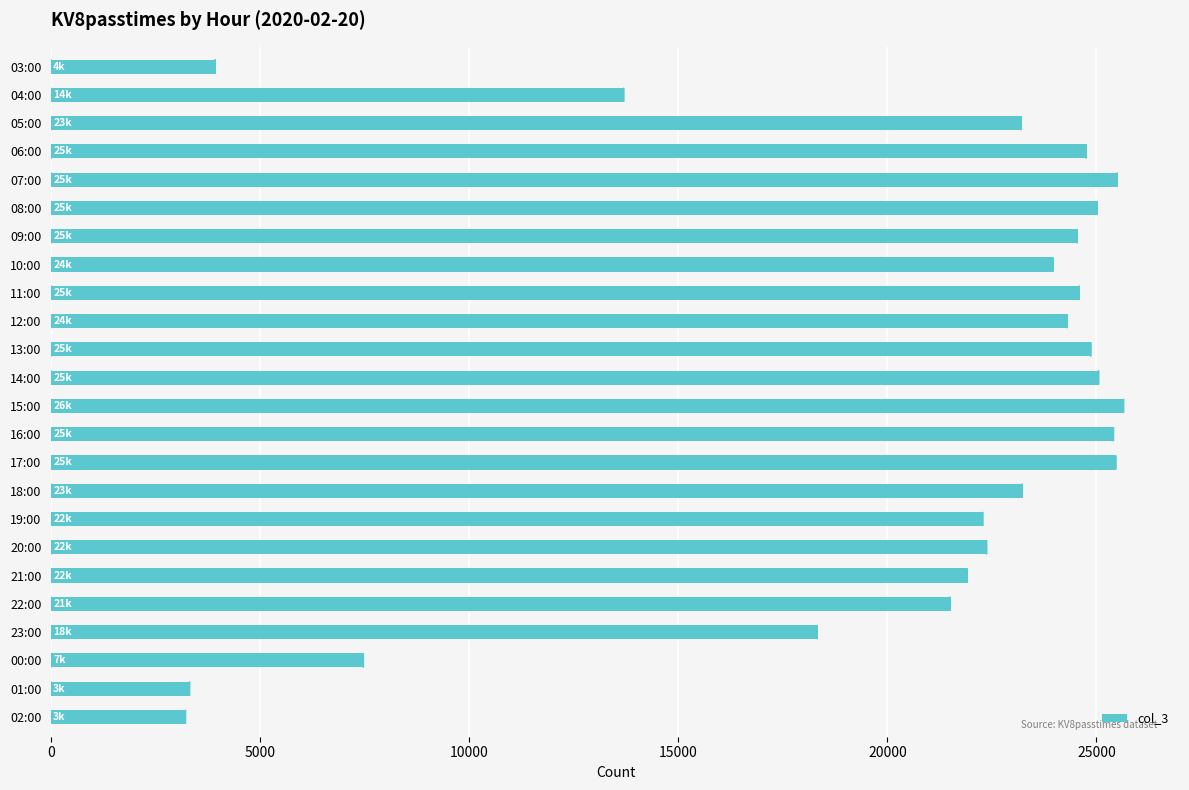

Count the number of data series in this chart.

1